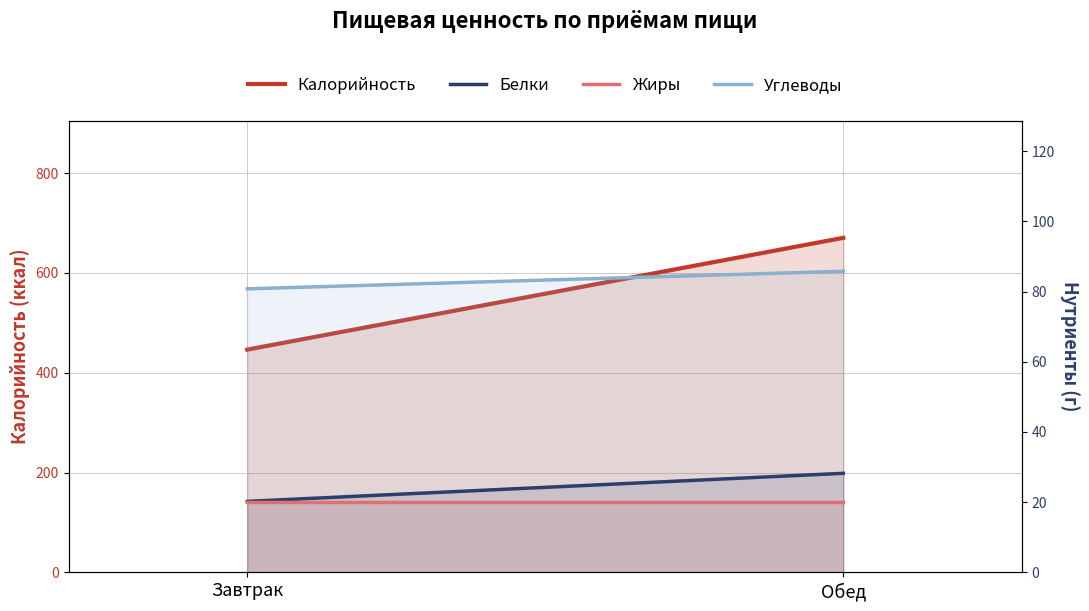

How many lines are shown in the chart?

4